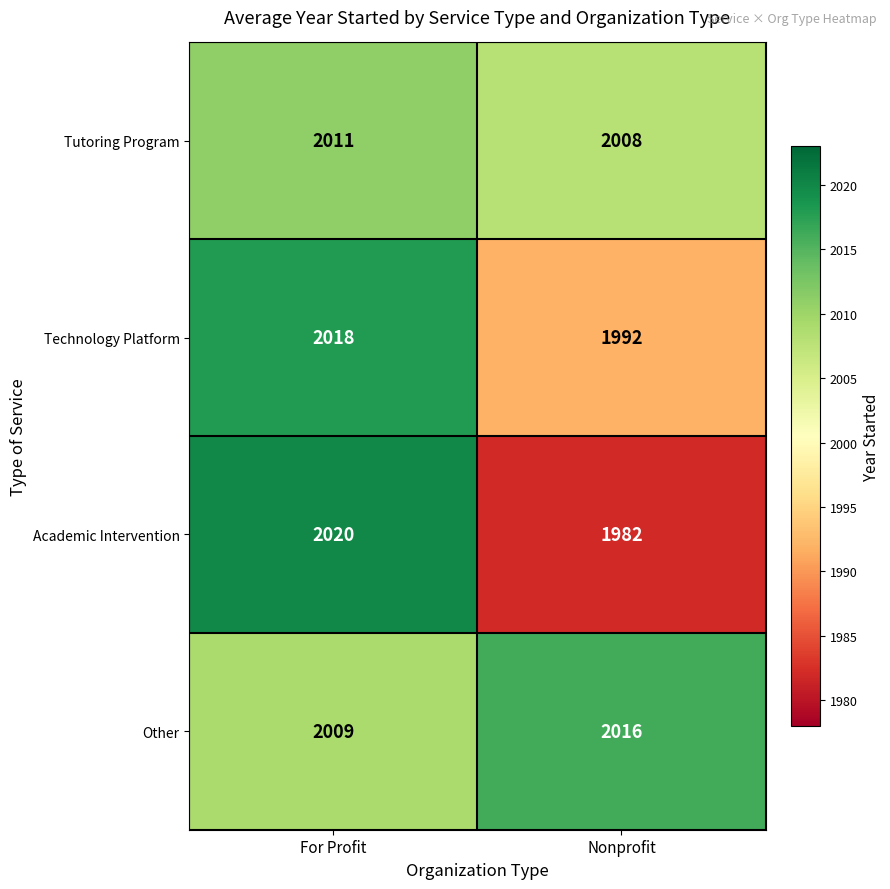

Reading left to right, transcribe all the data shown in this chart.

Tutoring Program: For Profit=2011	Nonprofit=2008
Technology Platform: For Profit=2018	Nonprofit=1992
Academic Intervention: For Profit=2020	Nonprofit=1982
Other: For Profit=2009	Nonprofit=2016